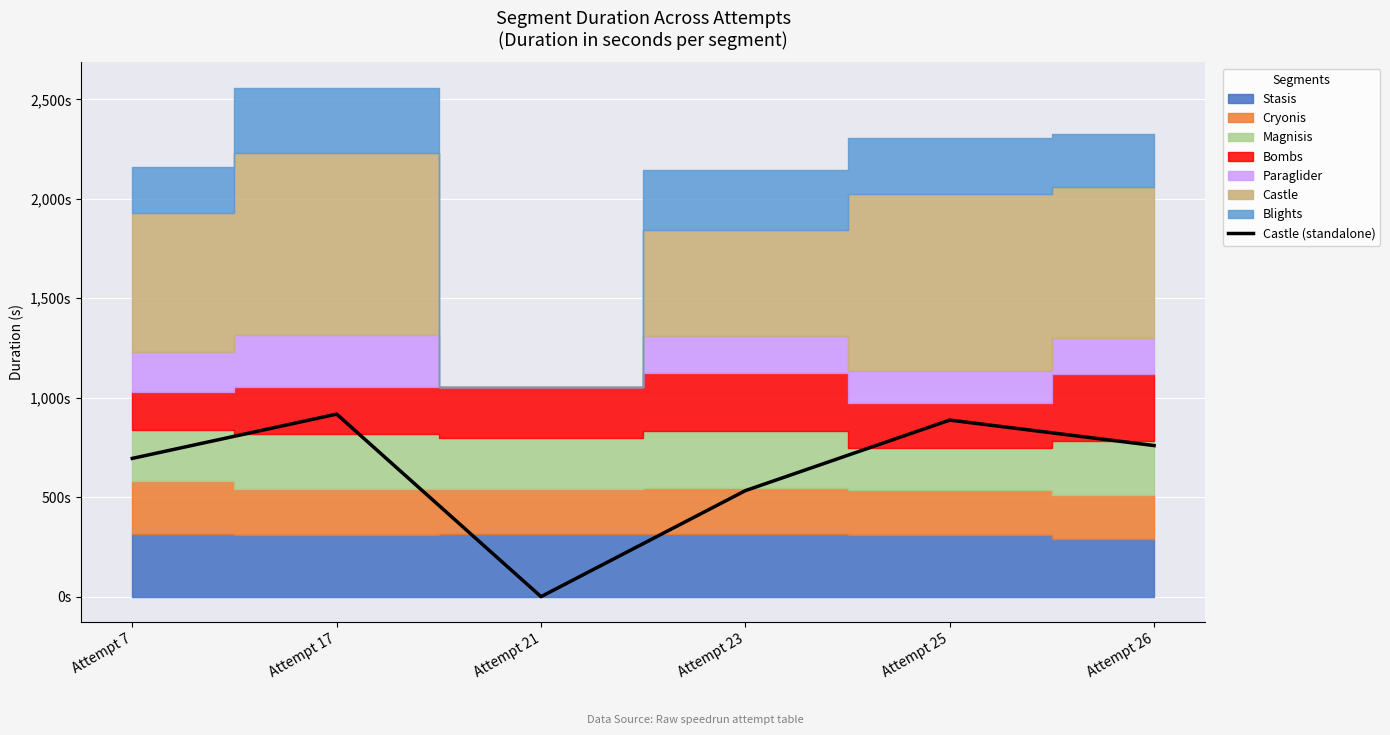

True or false: the data shows 1192.9 at Attempt 26.

False